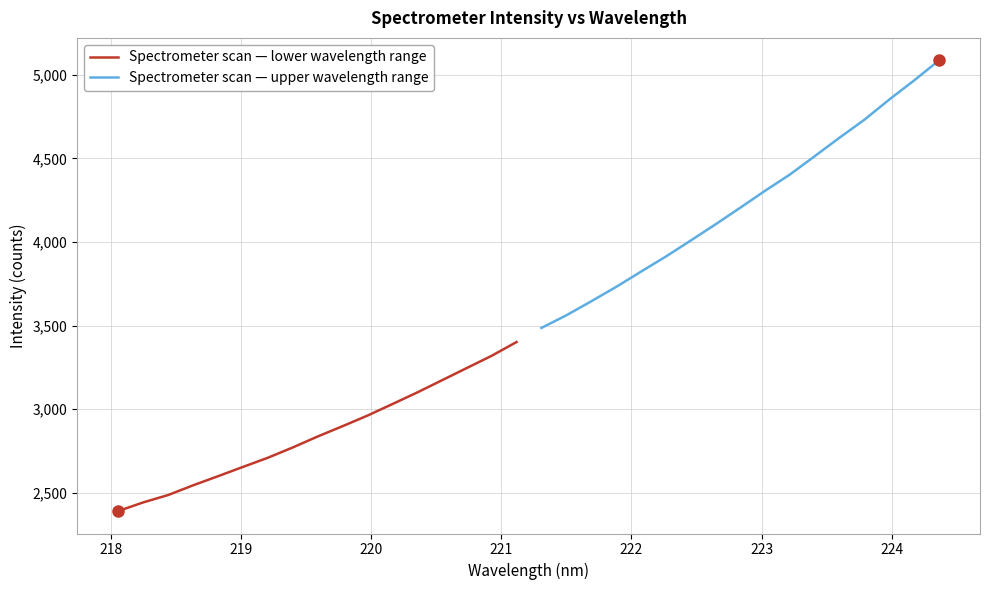

How many lines are shown in the chart?

2